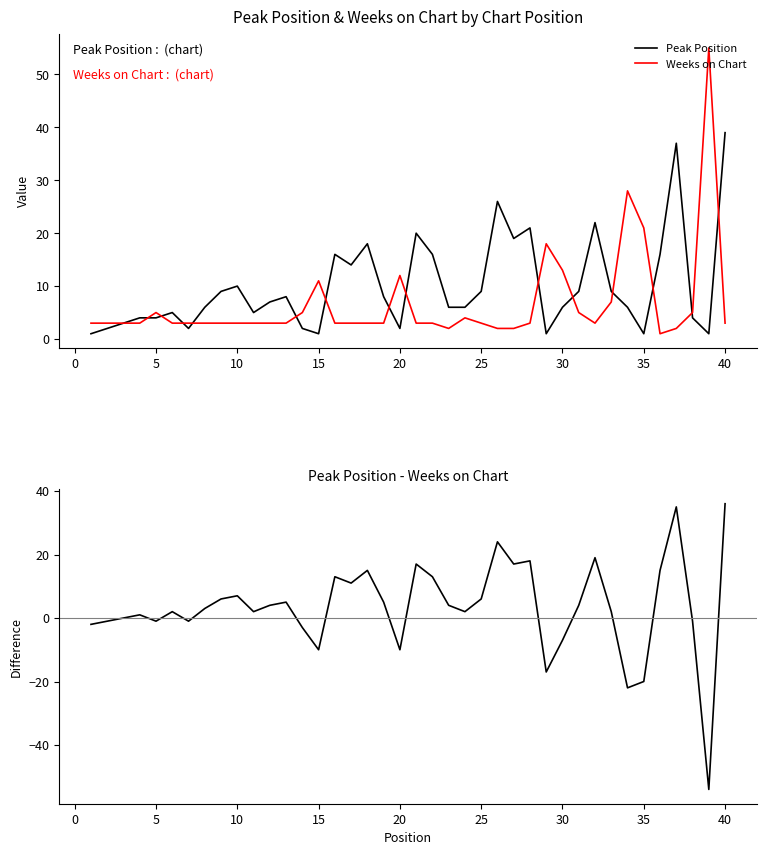

Rank the series by their maximum value, from lowest to highest.

Peak Position - Weeks on Chart, Peak Position, Weeks on Chart